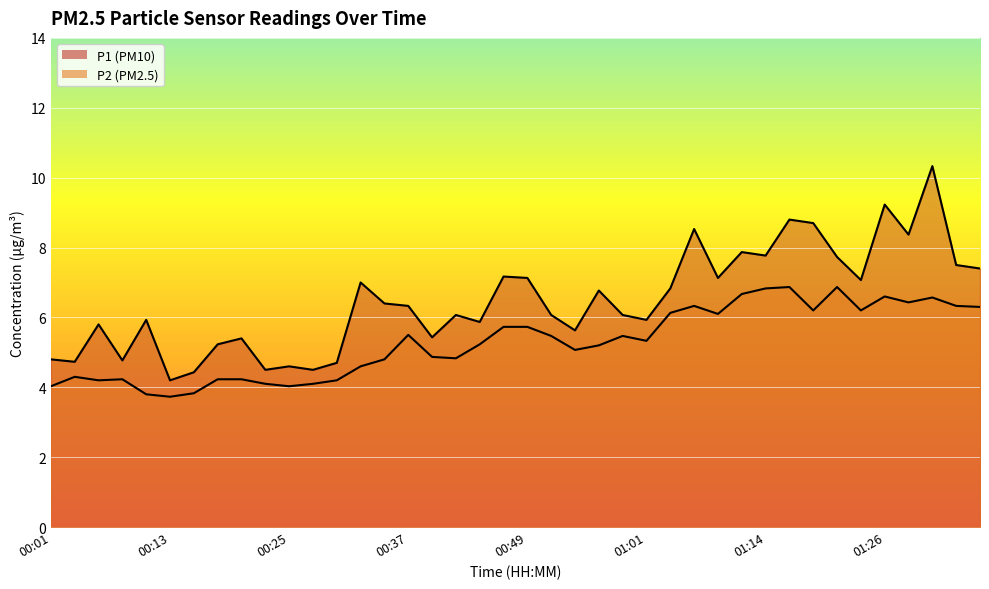

Does the chart display data point markers on the line(s)?

No